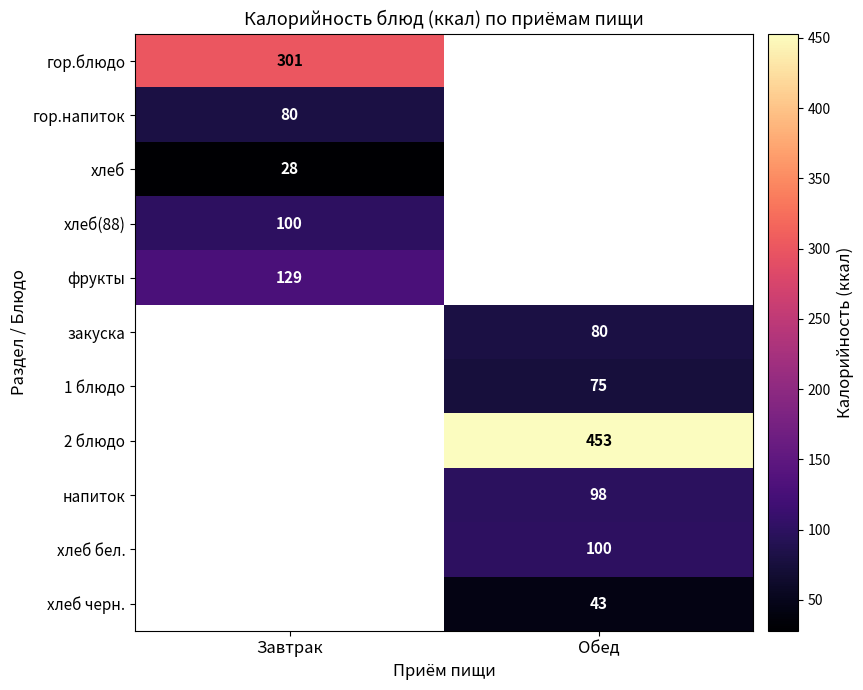

What is the spread (max minus min) of values at Завтрак?

273.0